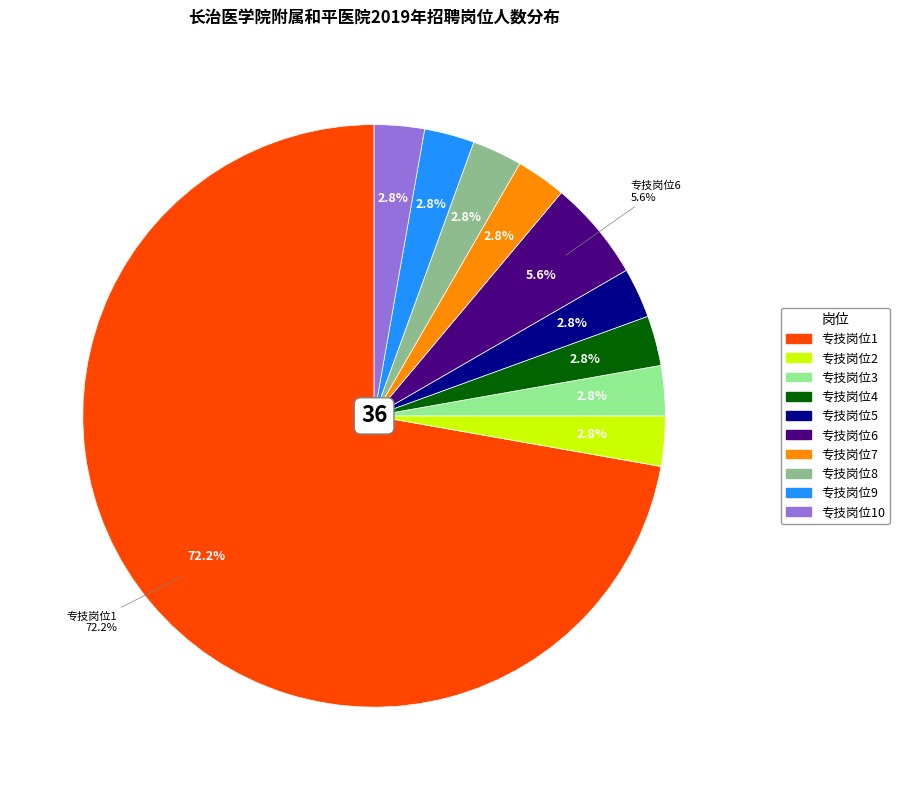

To the nearest percent, what portion does 专技岗位2 represent?

3%